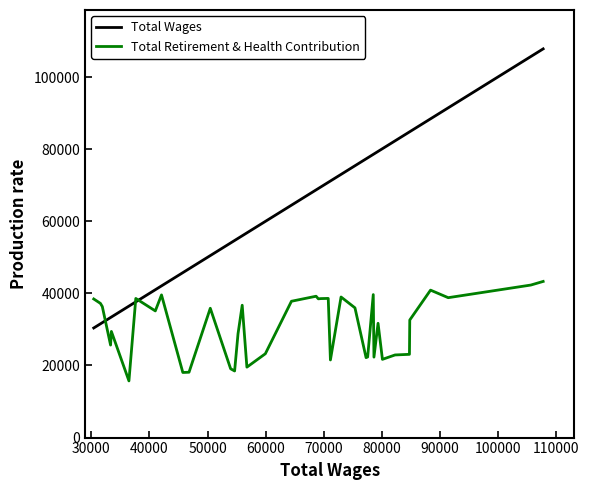

Which series ends up on top after the final intersection of Total Retirement & Health Contribution and Total Wages?

Total Wages